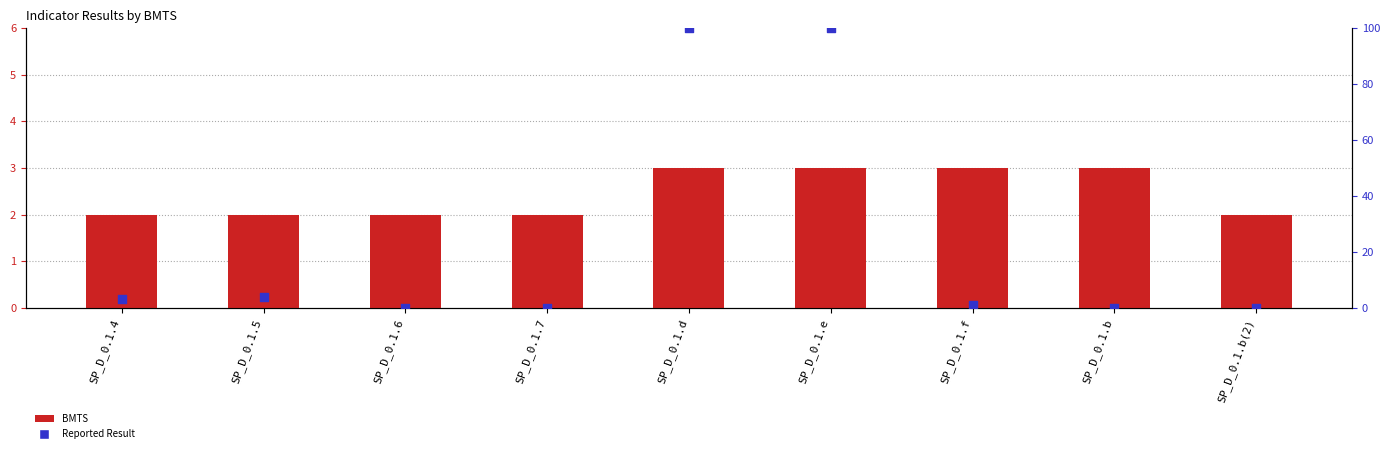

Is the value of Reported Result at SP_D_0.1.e greater than the value of BMTS at SP_D_0.1.b?

Yes